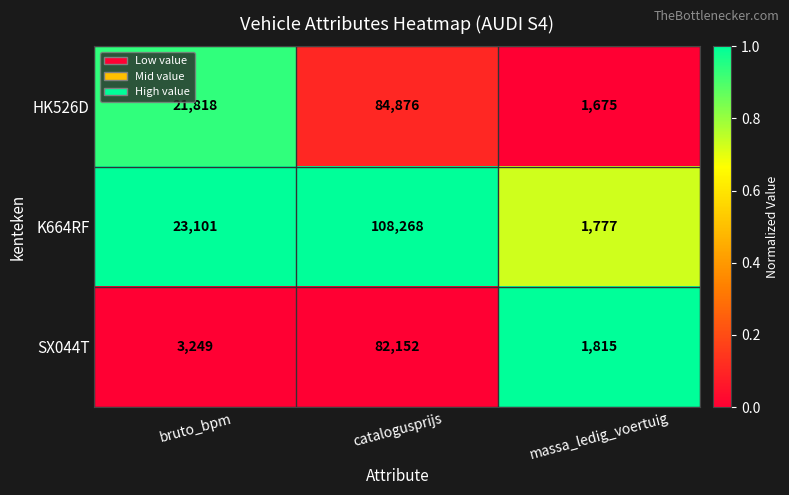

How many HK526D values are between 1675 and 84876?

3